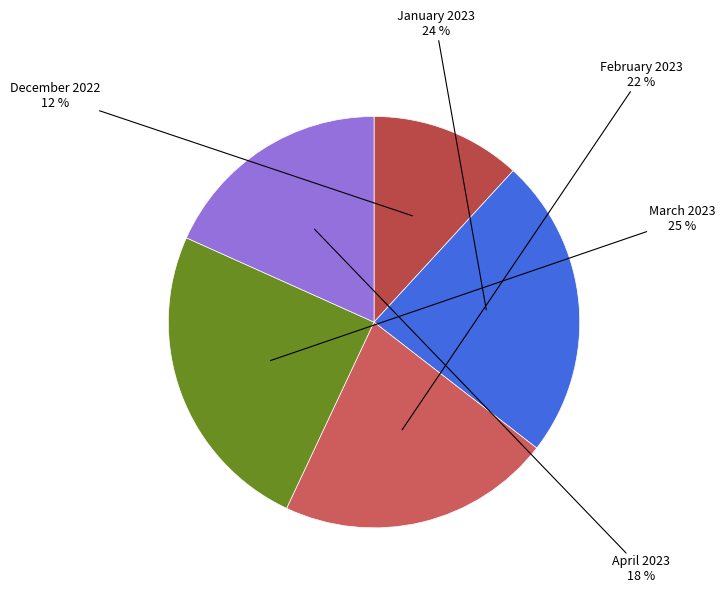

Count the number of slices in the pie.

5